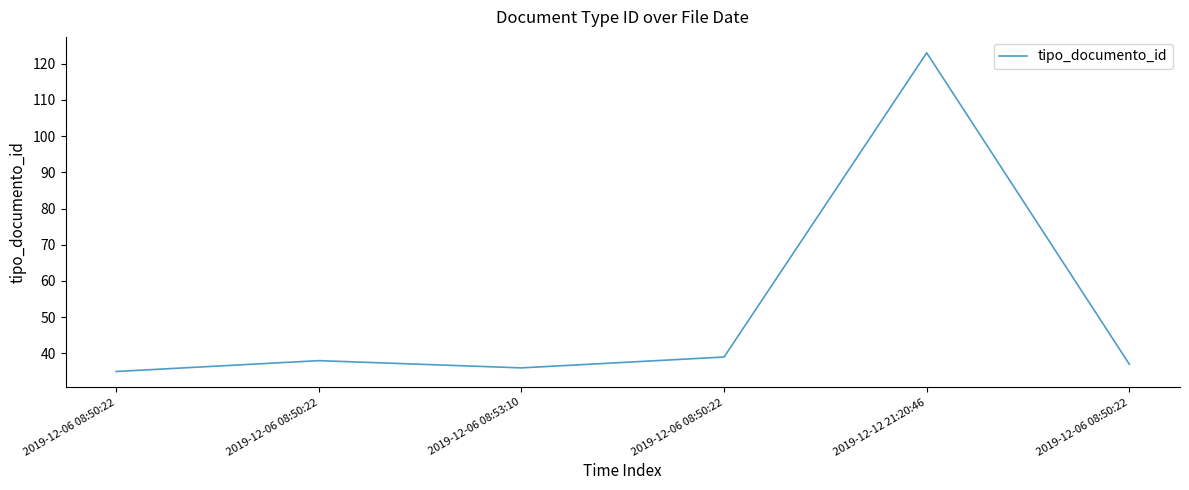

List the labels in order of value, largest first.

2019-12-12 21:20:46, 2019-12-06 08:50:22, 2019-12-06 08:50:22, 2019-12-06 08:50:22, 2019-12-06 08:53:10, 2019-12-06 08:50:22